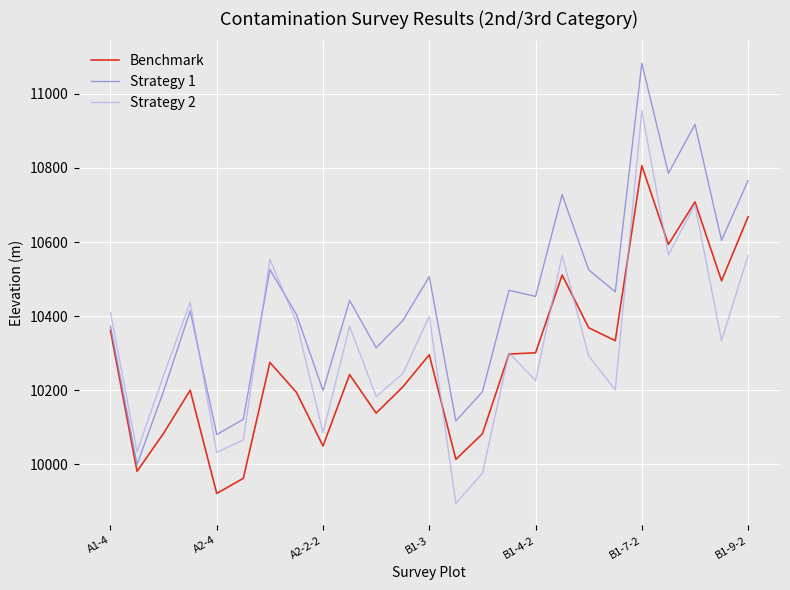

Which series ends up on top after the final intersection of Strategy 2 and Strategy 1?

Strategy 1